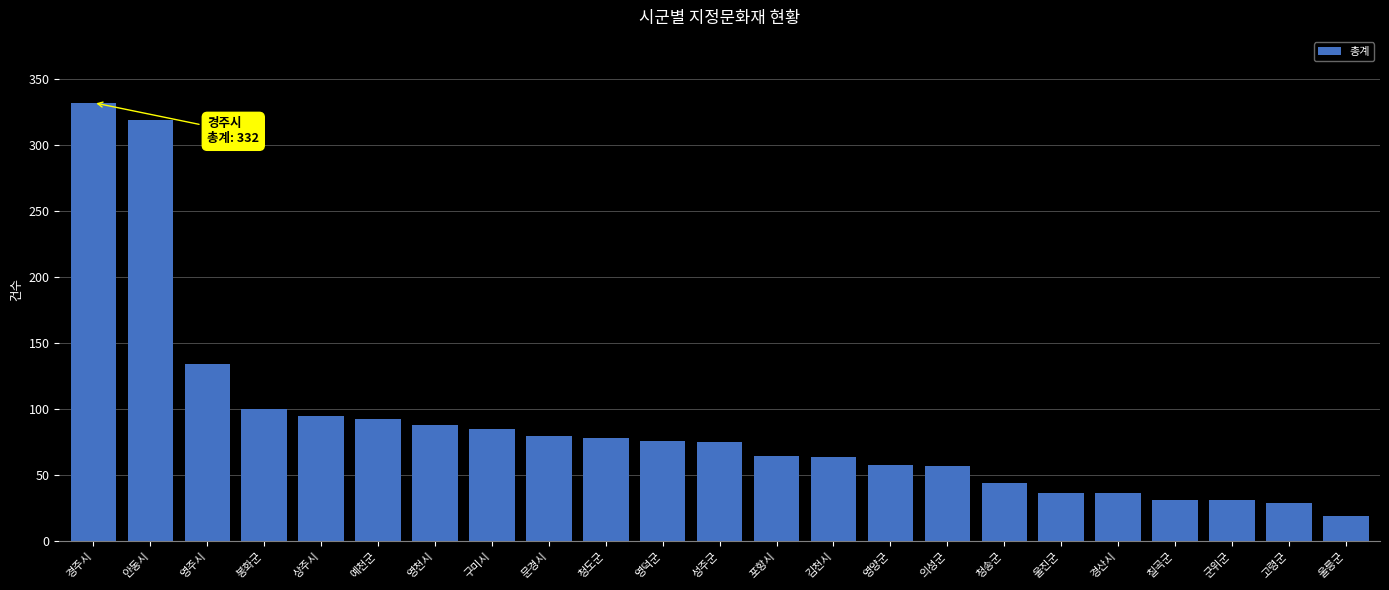

What is the difference between the maximum and second lowest values?

303